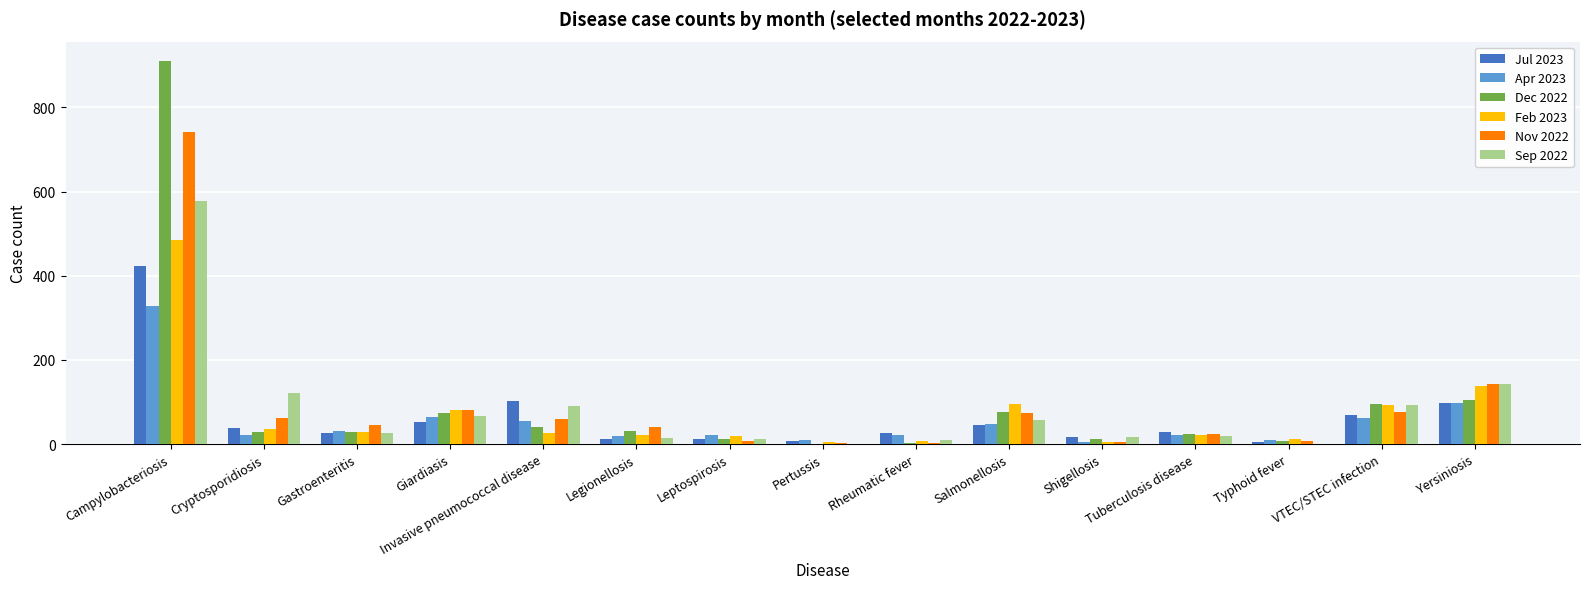

At which label does Dec 2022 reach its peak?

Campylobacteriosis